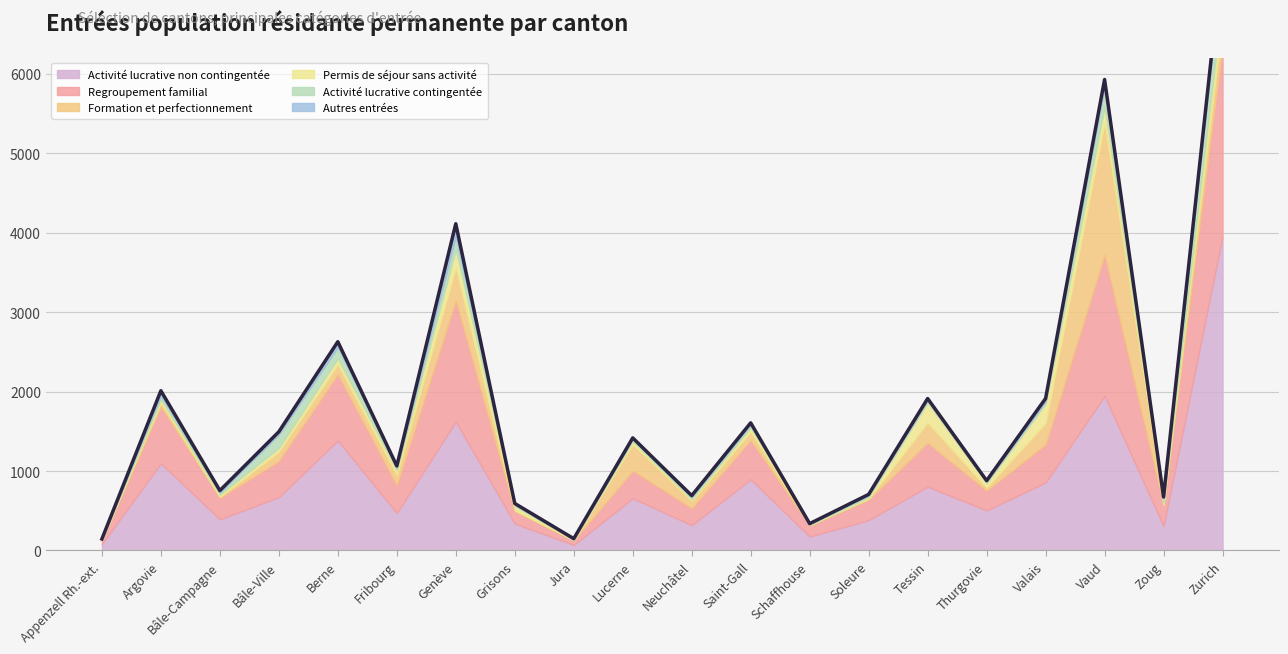

How many data points in Autres entrées are above 23?

9